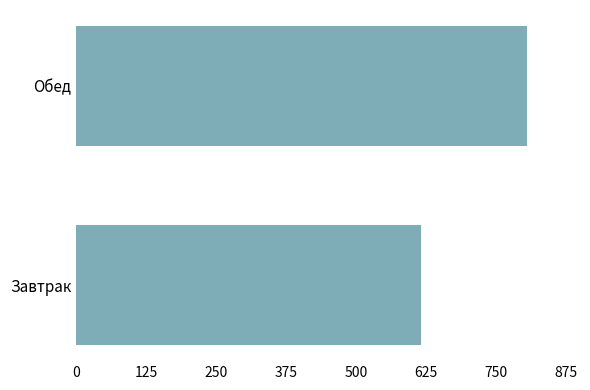

Does the chart contain stacked bars?

No